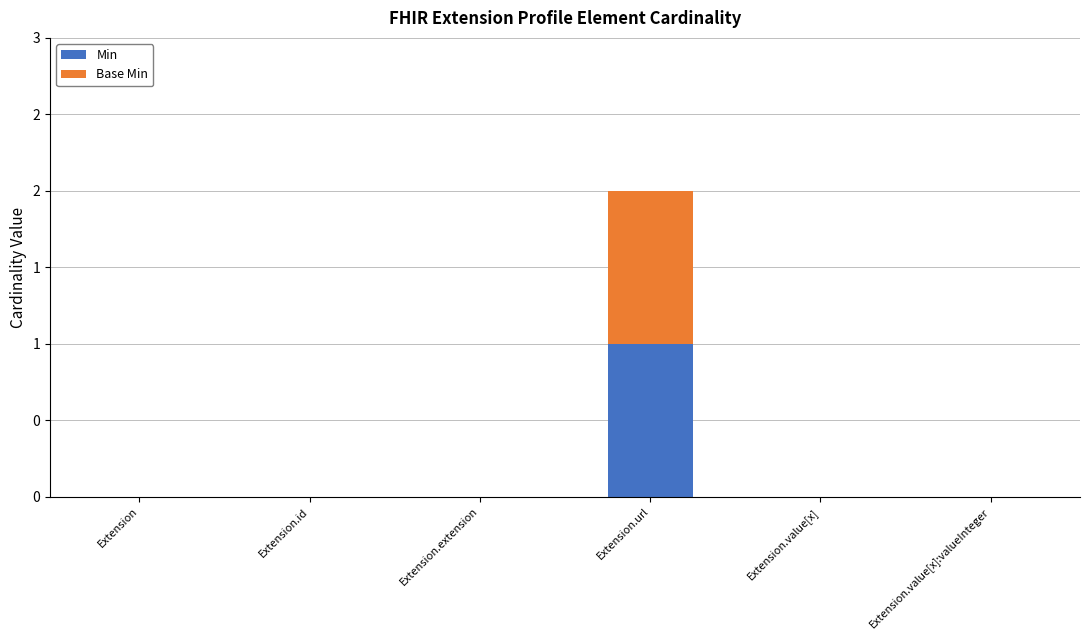

At Extension.id, list the series in order from largest to smallest.

Min, Base Min